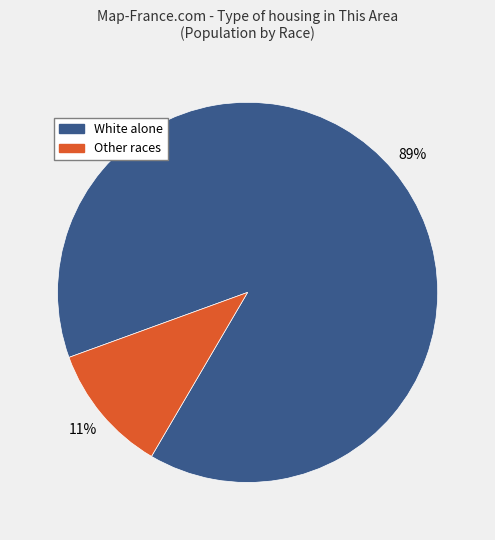

What is the ratio of the value at White alone to the value at Other races?

8.1